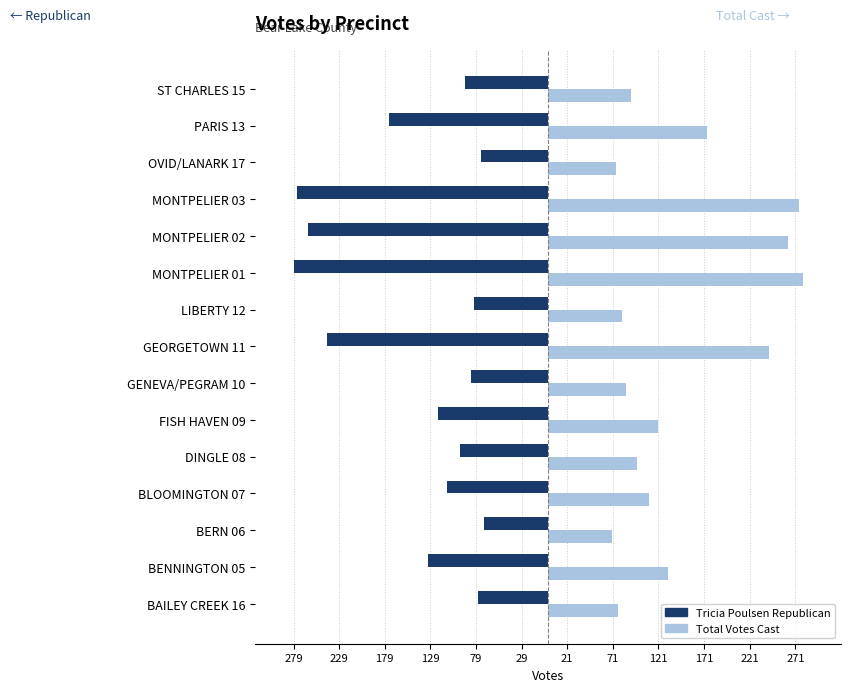

What are all the series names shown in the legend?

Tricia Poulsen Republican, Total Votes Cast